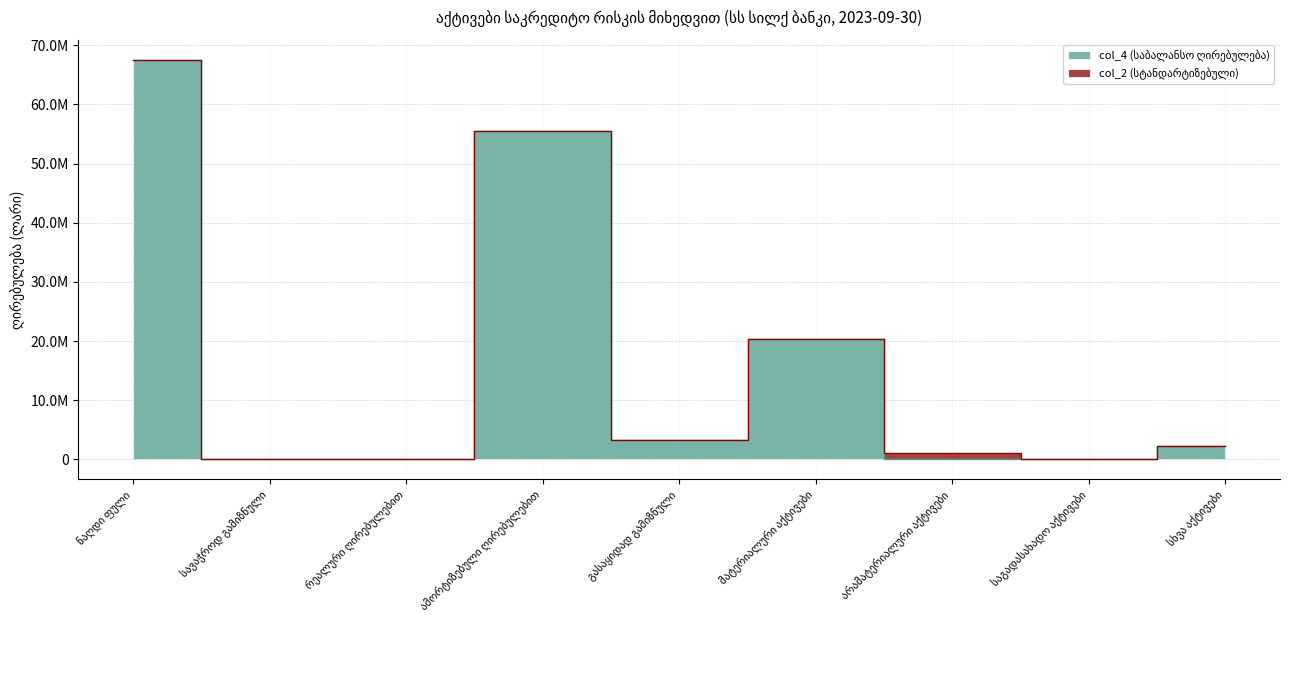

Where is the first local maximum?

ამორტიზებული ღირებულებით